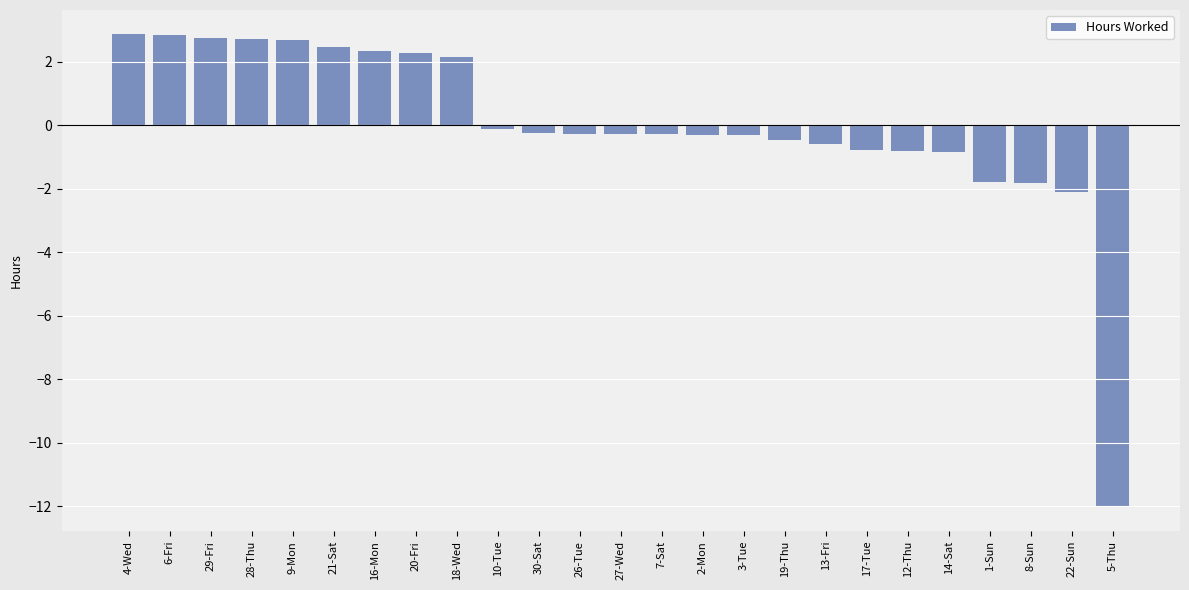

What is the sum of the values at 1-Sun and 20-Fri?

0.5